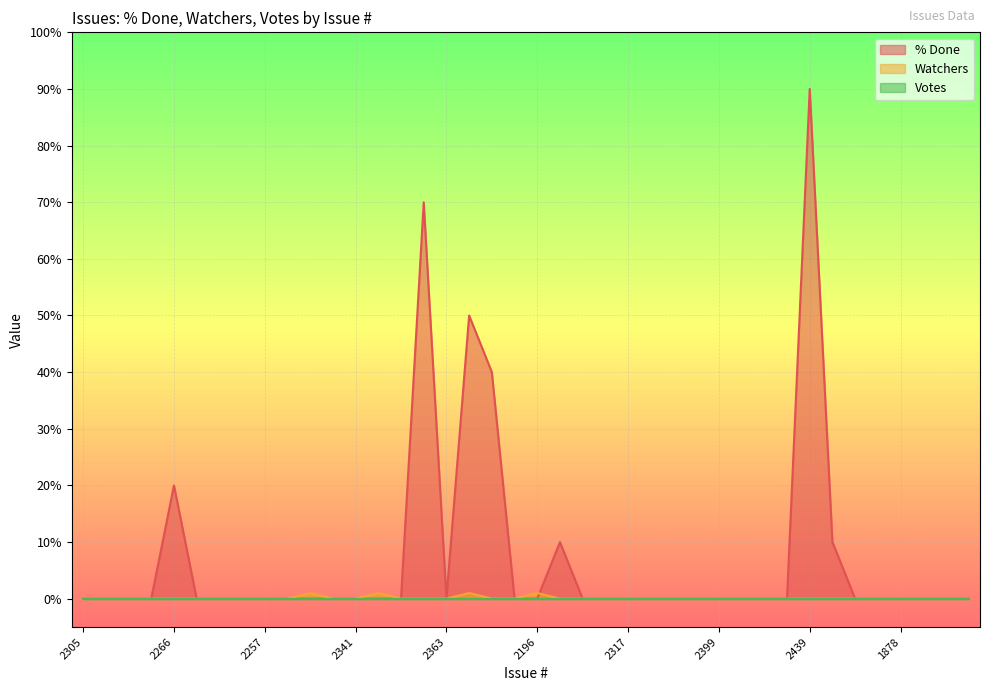

What is the label of the 2nd point from the left?

2307